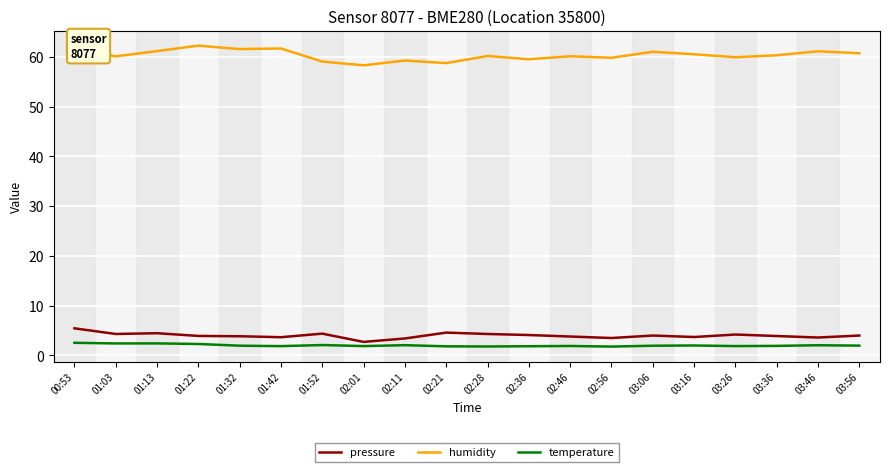

What position from the left is 02:01?

8